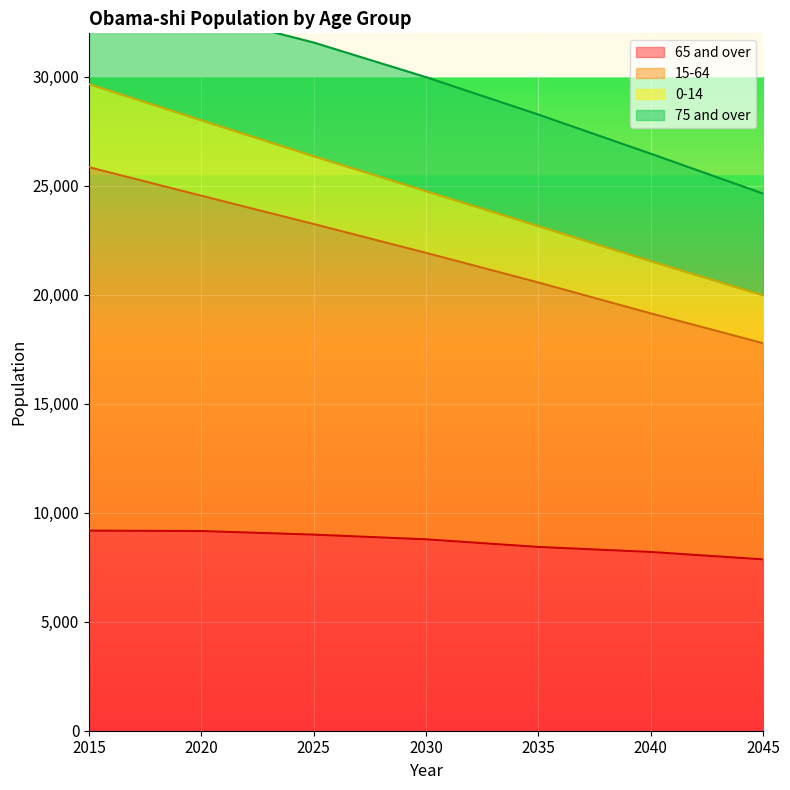

The 65 and over series shows 13461 at 2025. True or false?

False